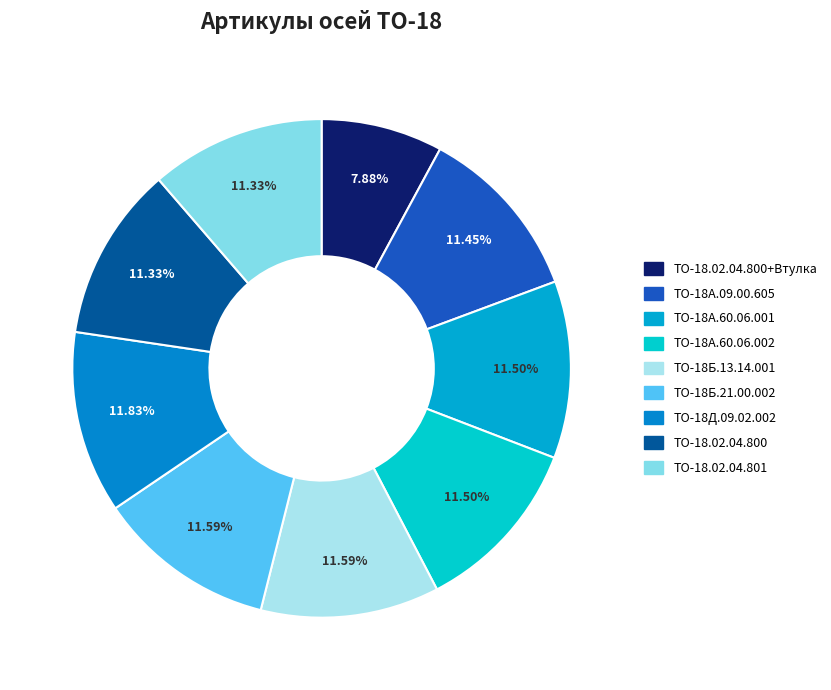

What percentage is the ТО-18Б.21.00.002 slice, to the nearest percent?

12%